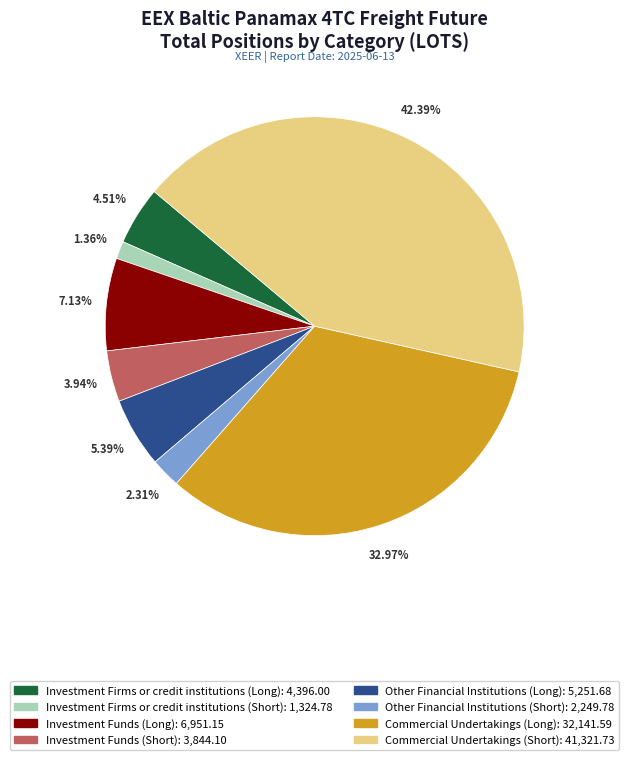

To the nearest percent, what portion does Commercial Undertakings (Short) represent?

42%